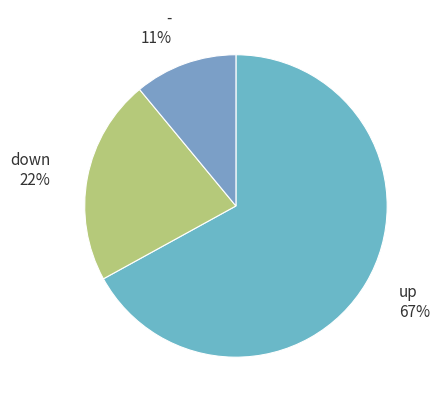

Which has a higher value, - or down?

down